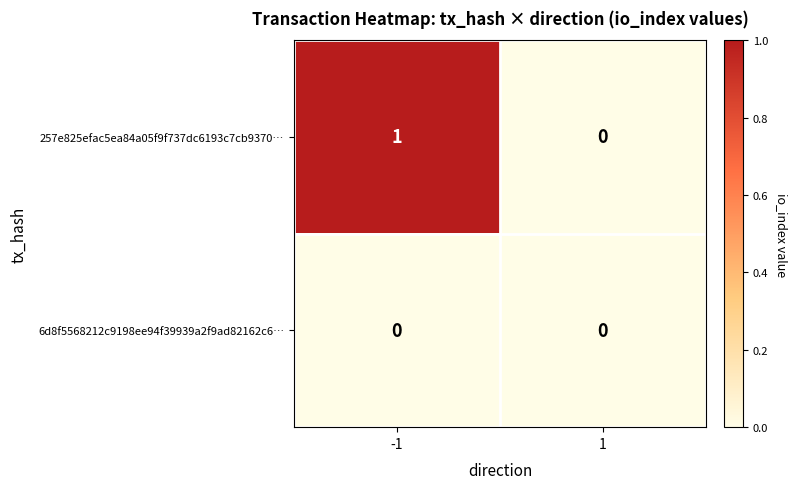

True or false: 6d8f5568212c9198ee94f39939a2f9ad82162c6… has a value of 0 at -1.

True